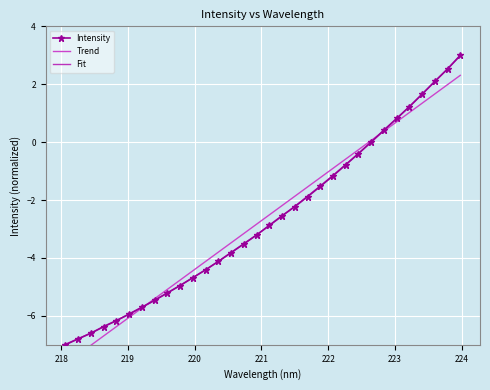

What is the maximum value shown in the chart?

3.0